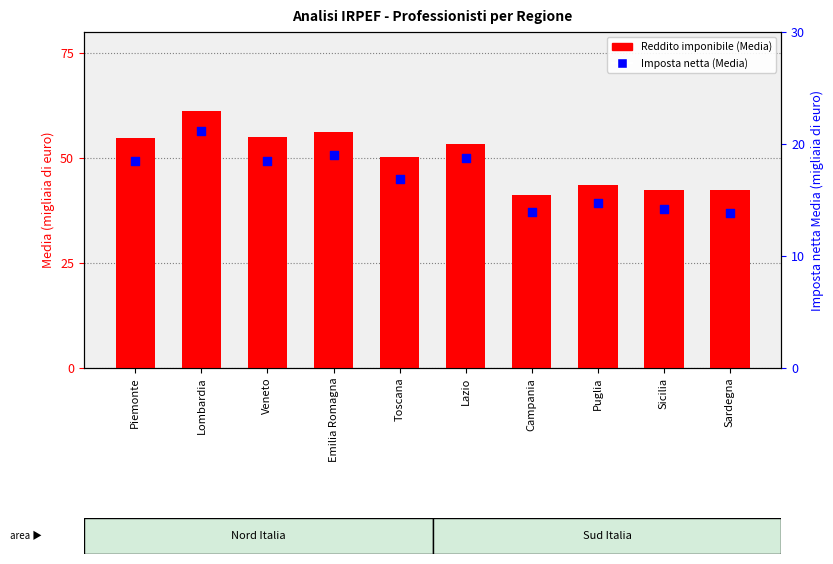

Which series has the largest Y range (max minus min)?

Reddito imponibile (Media)